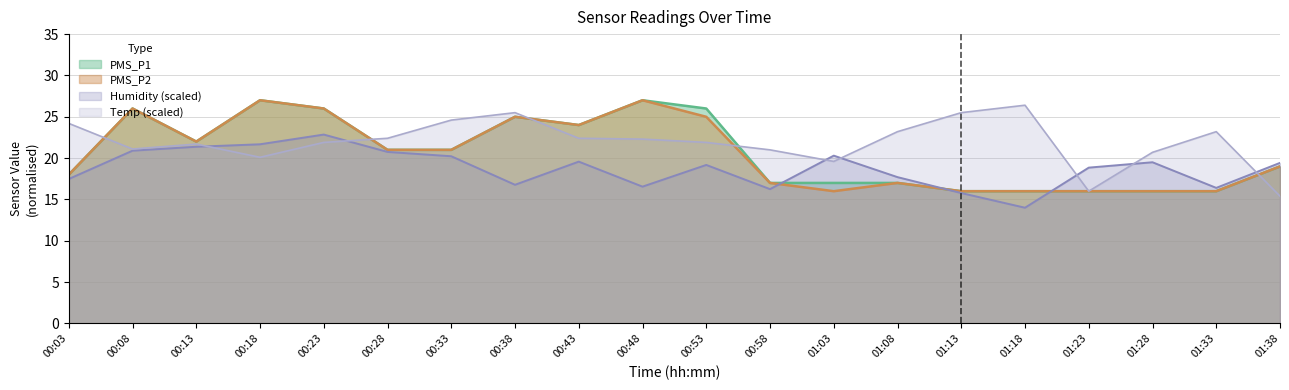

How many lines are shown in the chart?

4